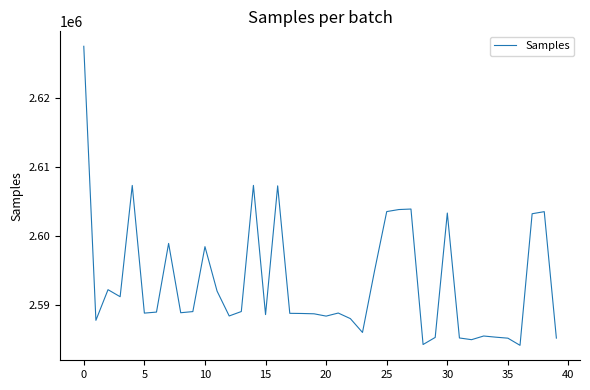

What is the smallest value displayed?

2584186